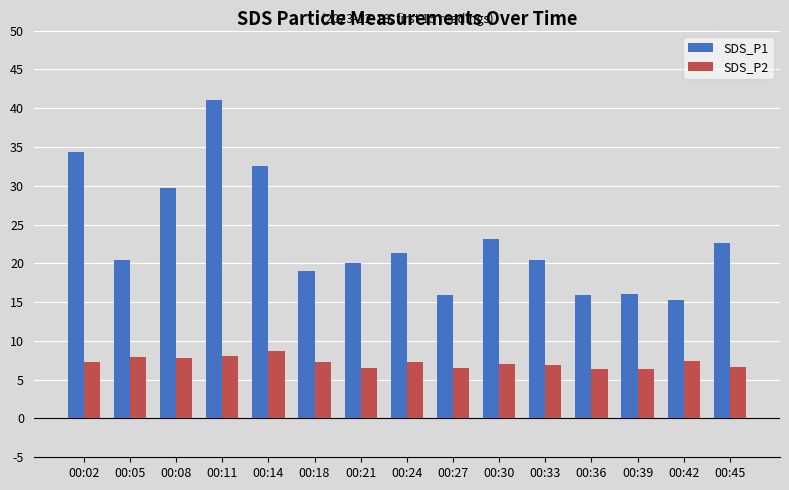

True or false: SDS_P1 has a value of 3.2 at 00:42.

False